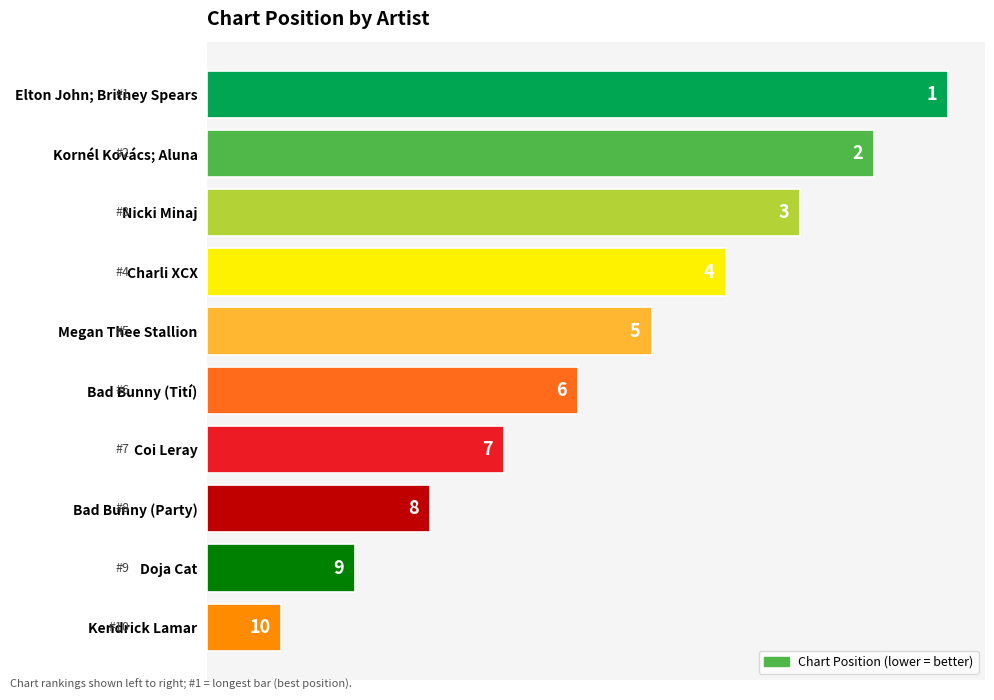

Count the values in the range 3 to 8.

6